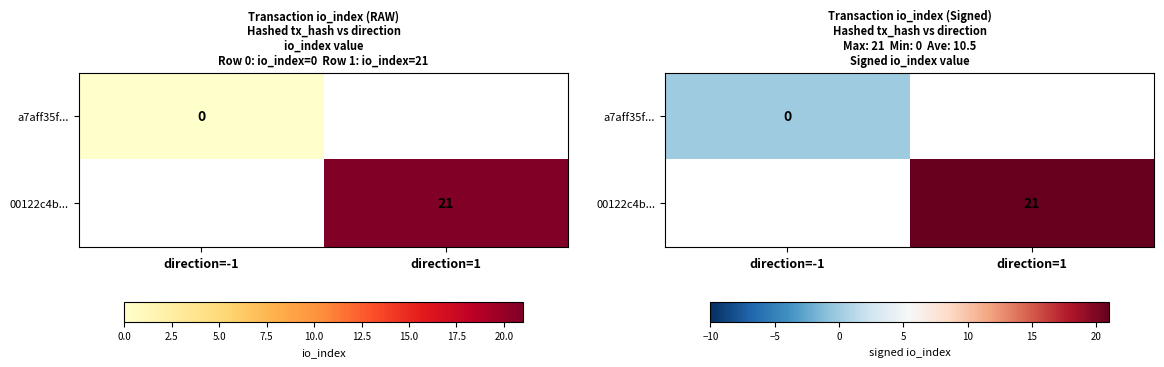

Rank the series at direction=-1 from highest to lowest value.

a7aff35f..., 00122c4b...